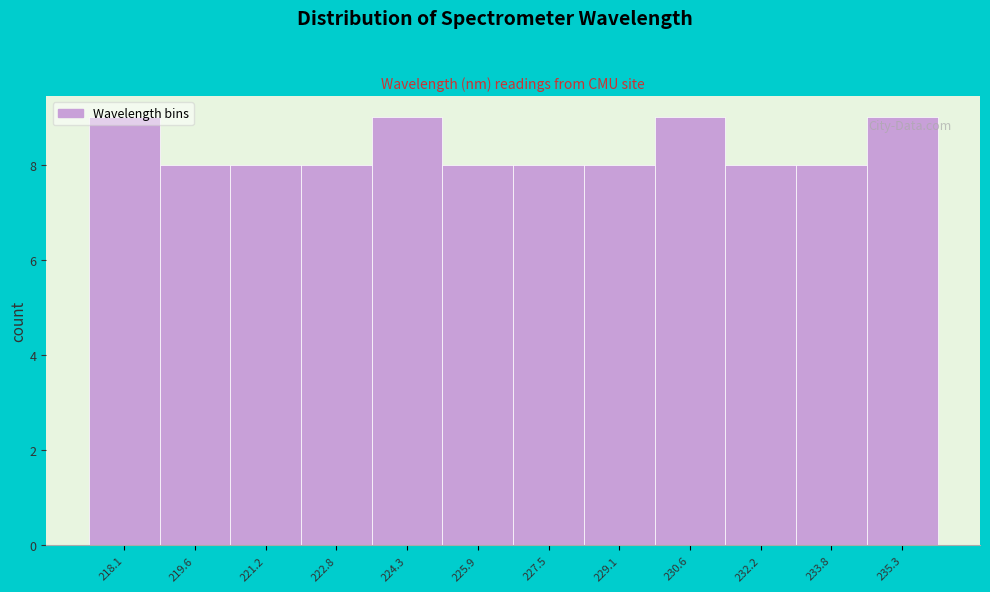

What is the label of the 7th bar from the left?

227.5